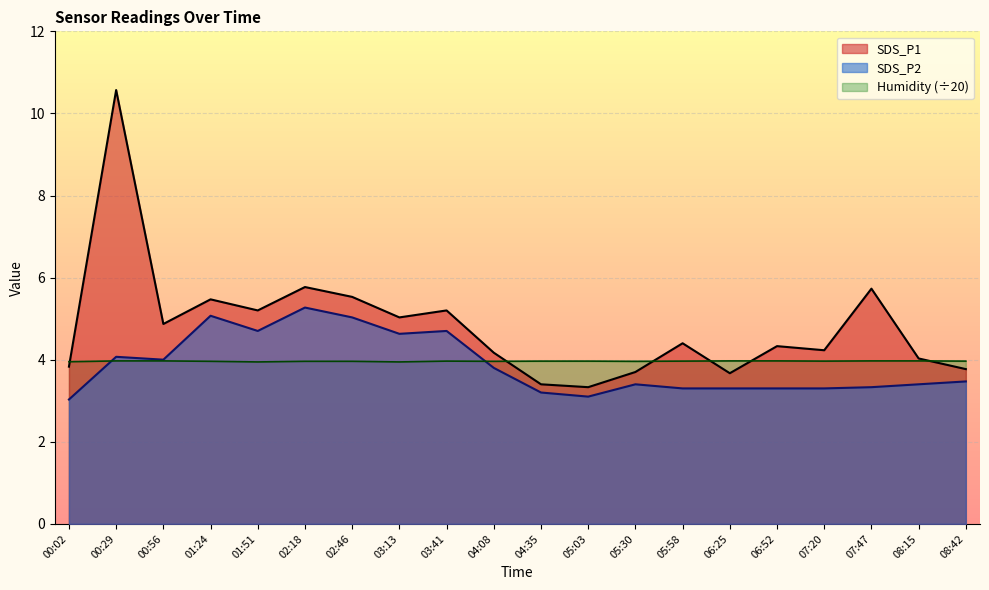

What is the difference between the SDS_P1 values at 07:20 and 00:02?

0.4